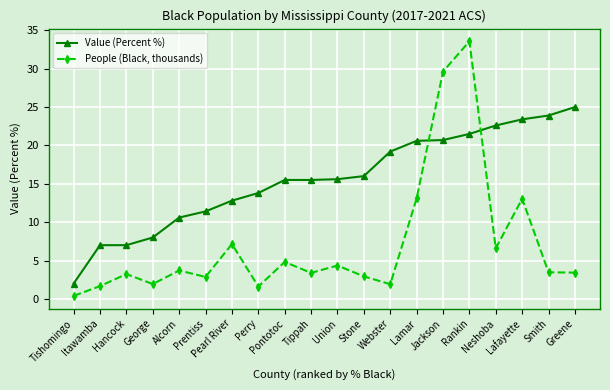

At which category does People (Black, thousands) reach its first local peak?

Hancock